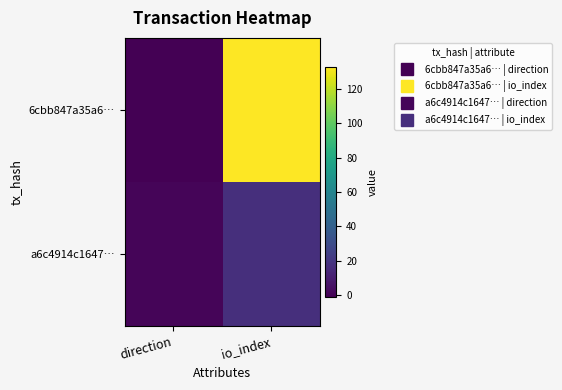

Reading left to right, what are all the values shown in this chart?

6cbb847a35a6…: direction=-1	io_index=133
a6c4914c1647…: direction=1	io_index=17